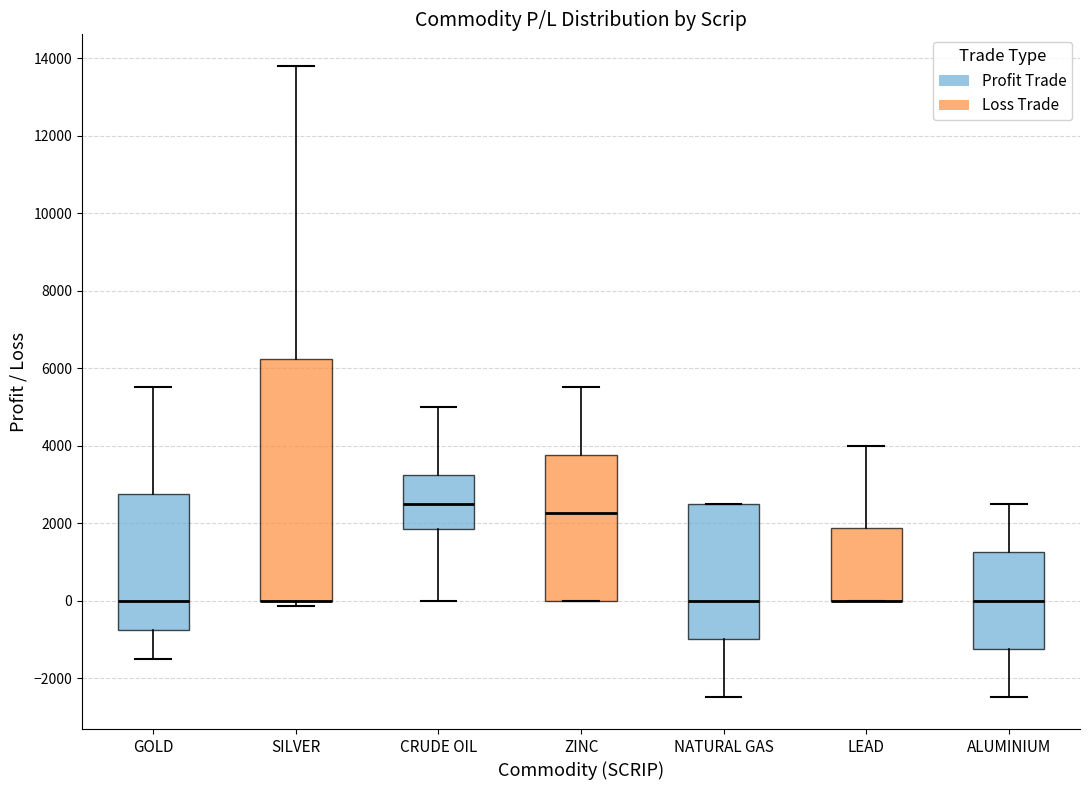

Reading left to right, read every box against the y-axis: the position of its median line, the range the box covers, and the ends of its whiskers. The values are not printed on the chart, so give them approximately, as read against the axis.

GOLD: median 0, box -800 to 2800, whiskers -1400 to 5600
SILVER: median 0 (drawn on the box's lower edge), box 0 to 6200, whiskers -200 to 13800
CRUDE OIL: median 2600, box 1800 to 3200, whiskers 0 to 5000
ZINC: median 2200, box 0 to 3800, whiskers 0 to 5600
NATURAL GAS: median 0, box -1000 to 2600, whiskers -2400 to 2600
LEAD: median 0 (drawn on the box's lower edge), box 0 to 1800, whiskers 0 to 4000
ALUMINIUM: median 0, box -1200 to 1200, whiskers -2400 to 2600